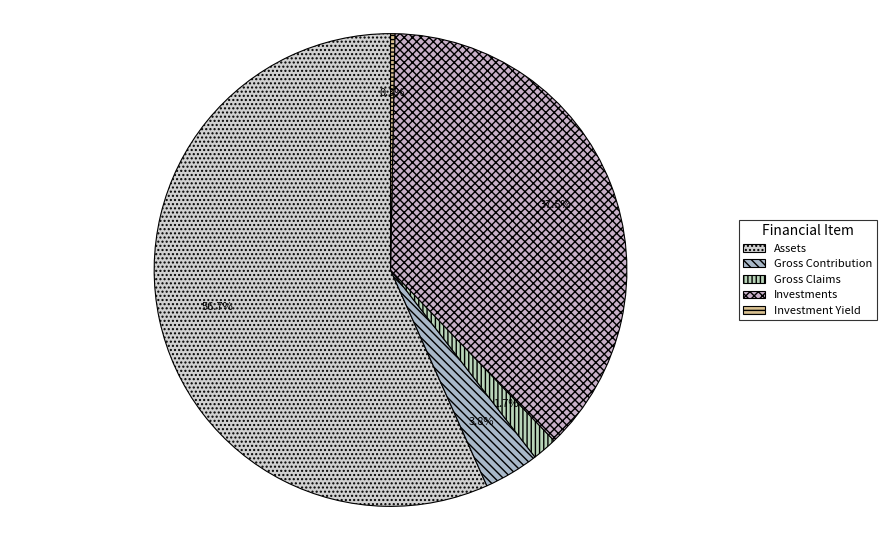

To the nearest percent, what portion does Assets represent?

57%